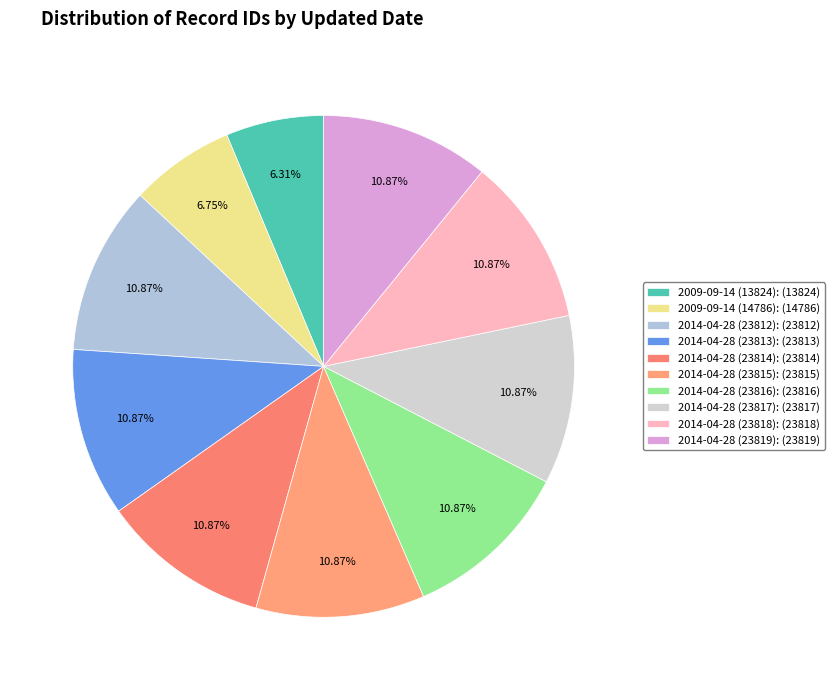

Does any single category account for the majority?

No